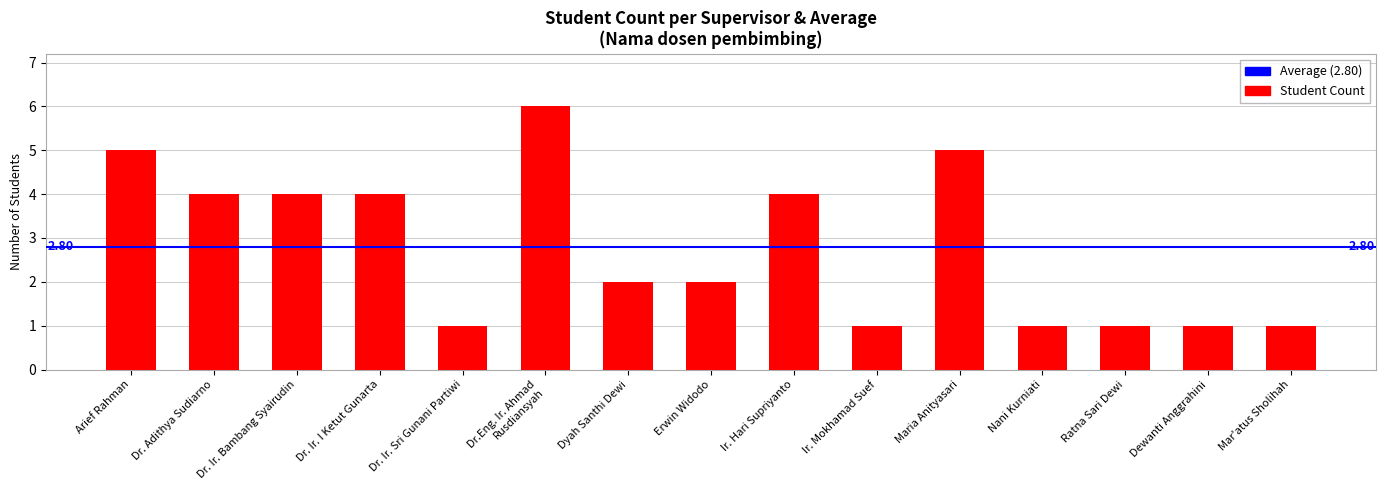

What is the value of the 12th bar from the left?

1